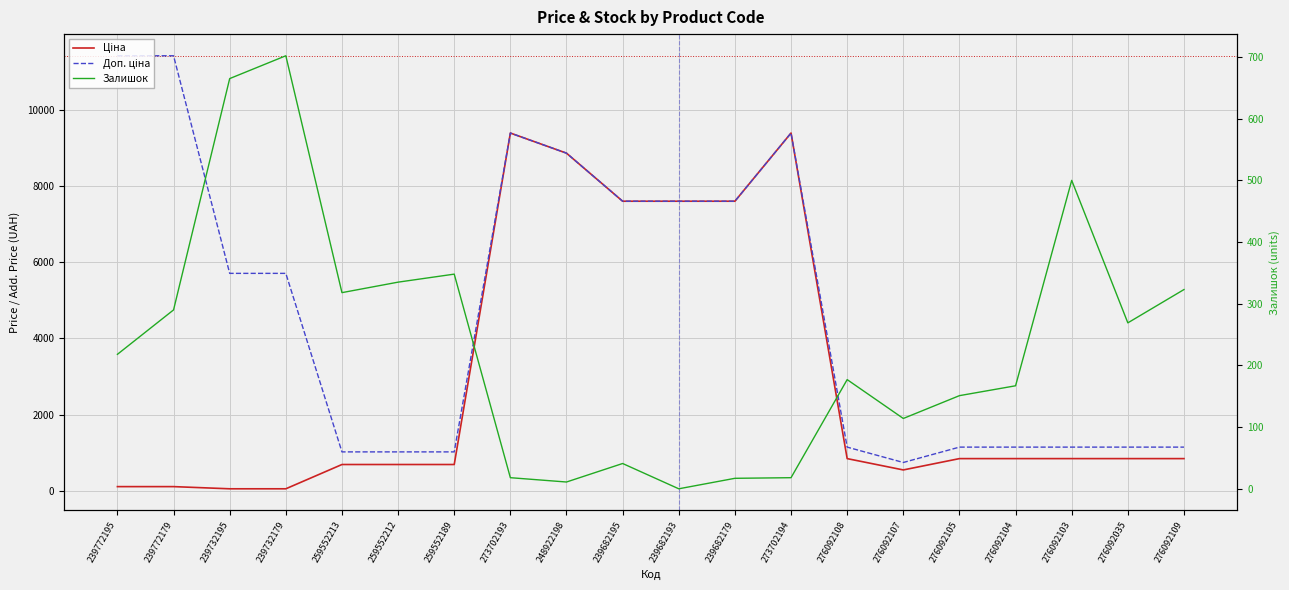

Is this an area chart (filled region under the line)?

No